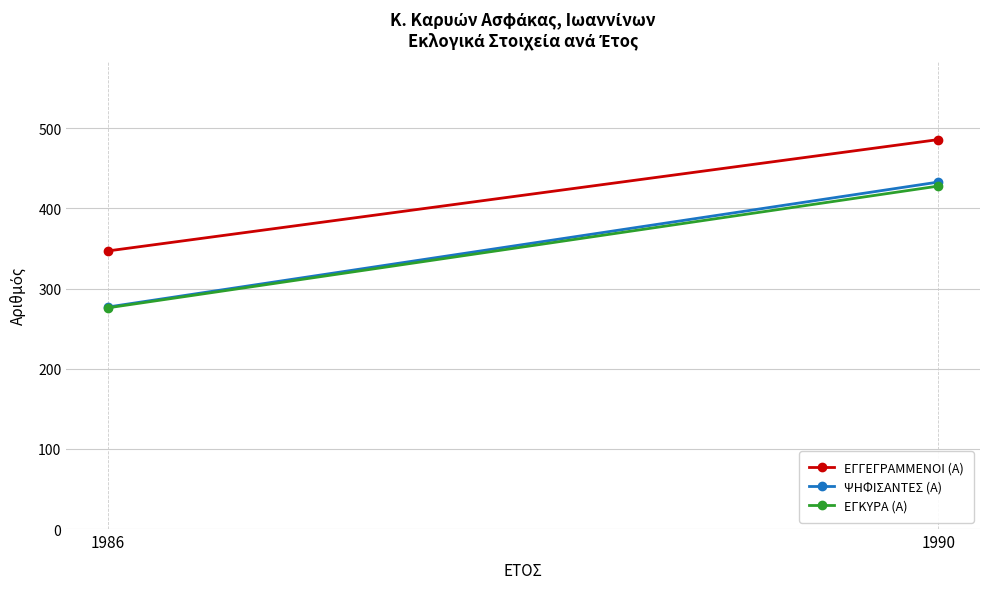

Which series has the largest total across all categories?

ΕΓΓΕΓΡΑΜΜΕΝΟΙ (Α)